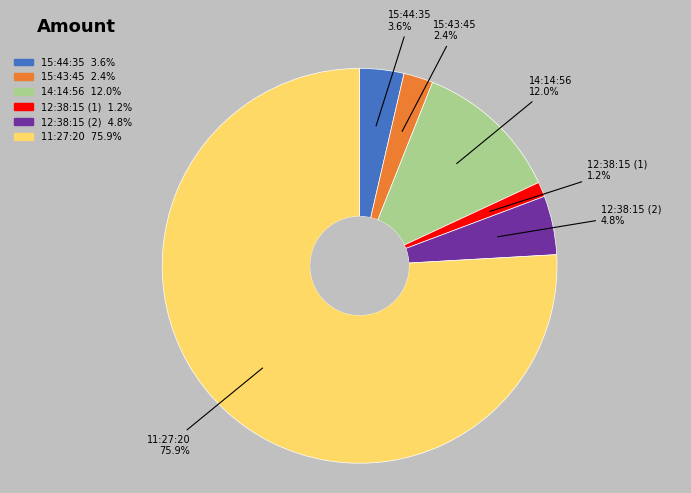

What is the total percentage of 15:44:35 and 12:38:15 (2)?

8.4%